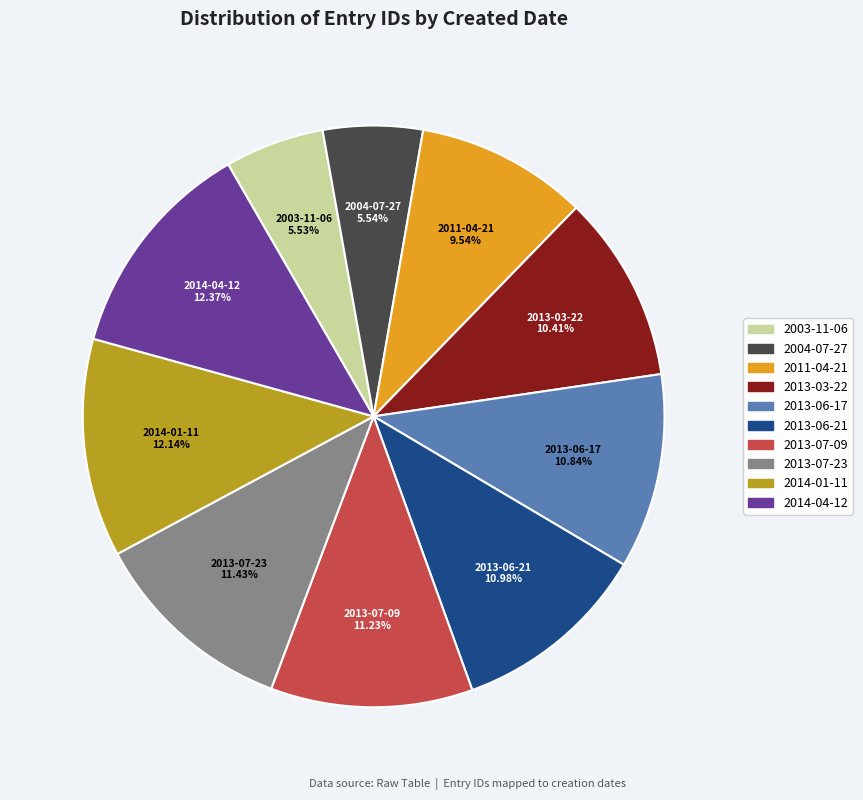

Between 2004-07-27 and 2013-07-23, which is larger?

2013-07-23